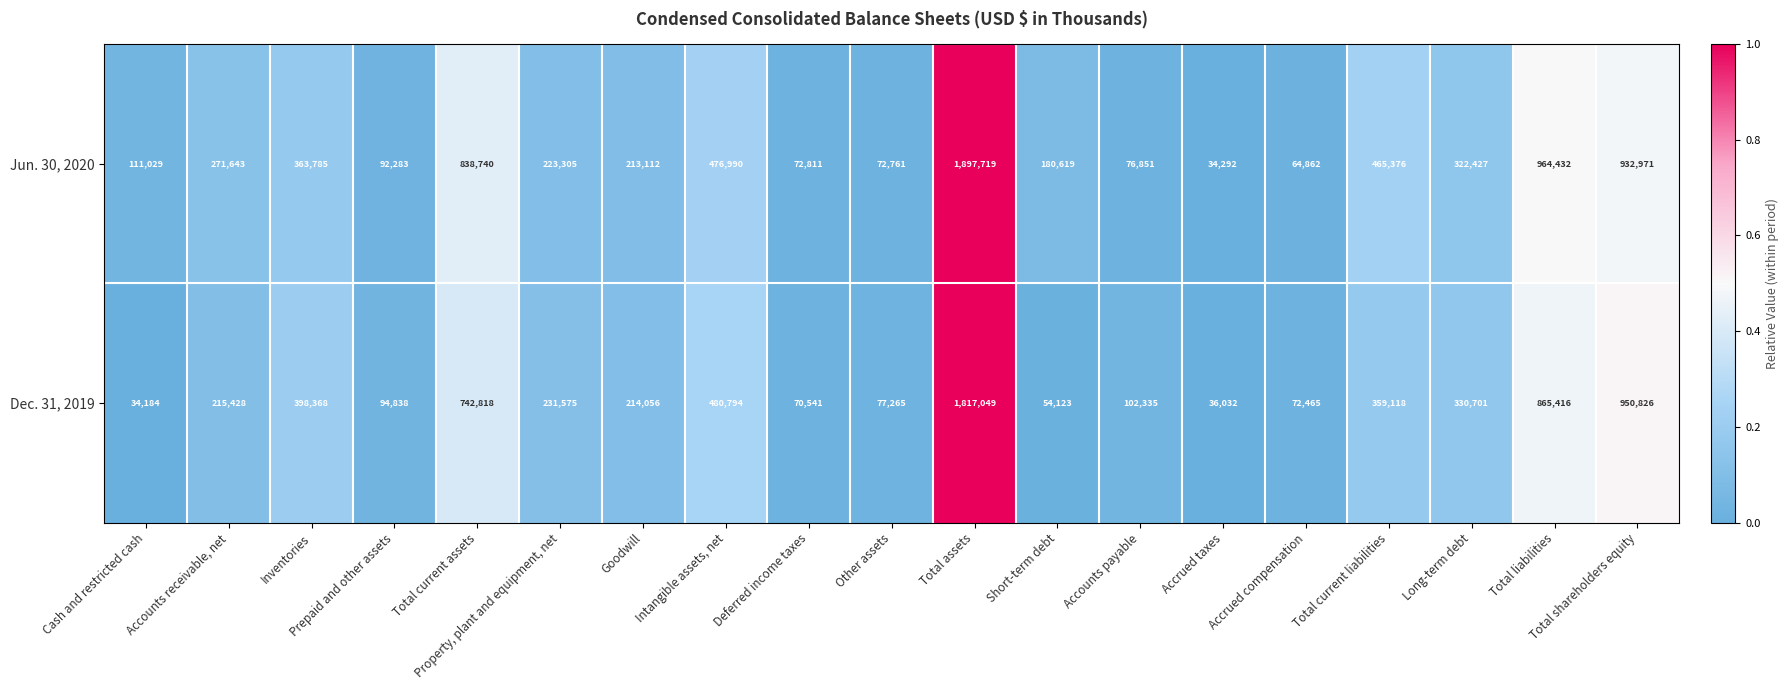

Which series changed the most between Accrued compensation and Total shareholders equity?

Dec. 31, 2019